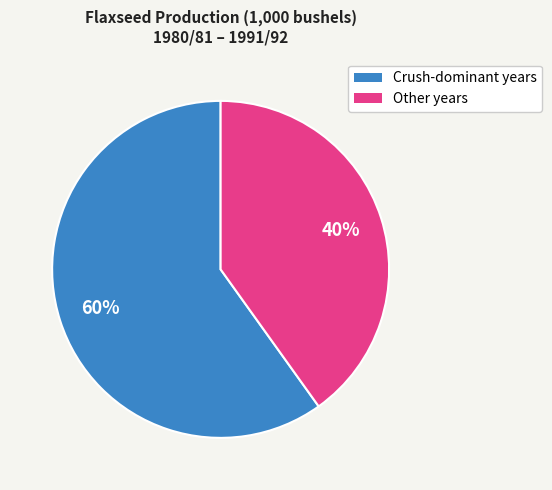

Is there any slice that represents more than half of the pie?

Yes